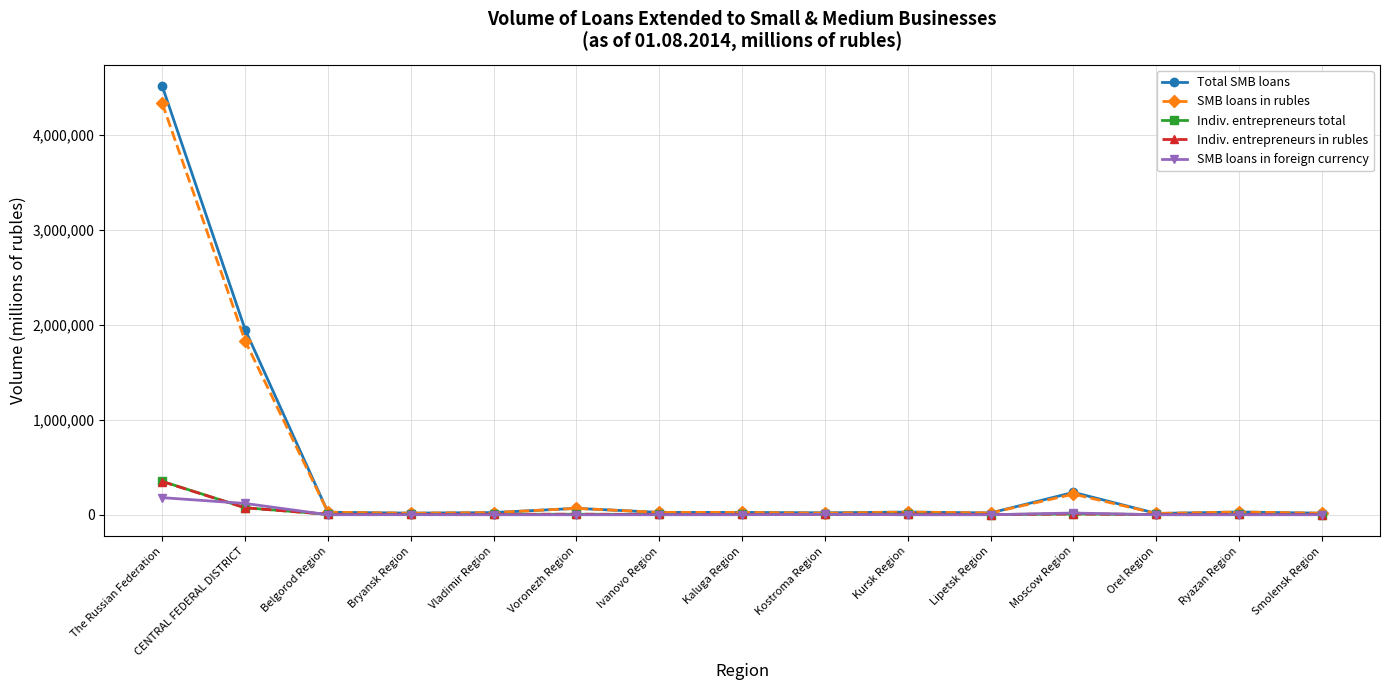

The Total SMB loans series shows 1948685 at CENTRAL FEDERAL DISTRICT. True or false?

True